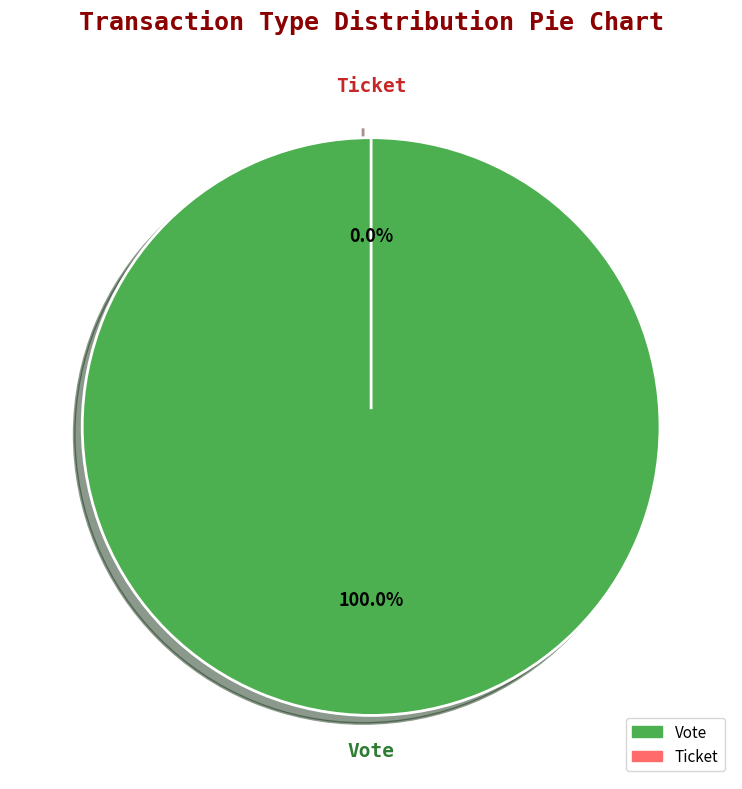

Is it true that Vote is 99% of the pie?

False